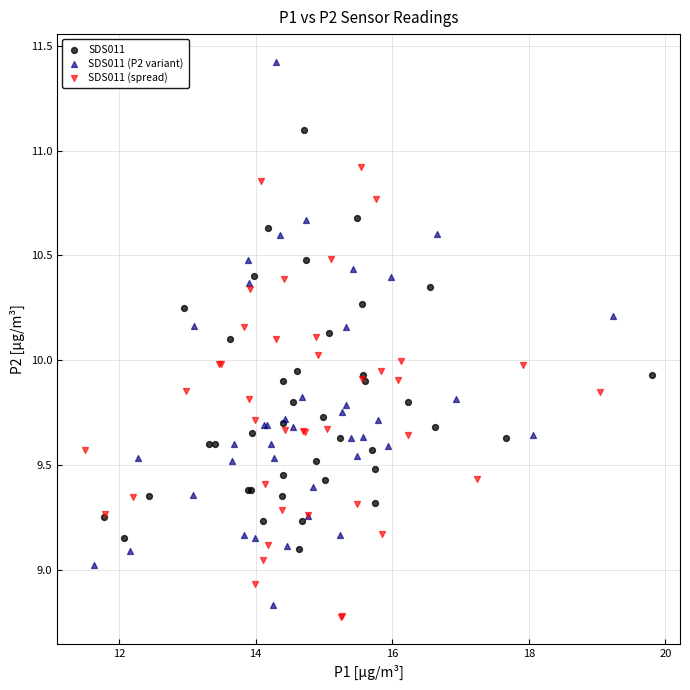

Which series reaches the minimum Y coordinate?

SDS011 (spread)